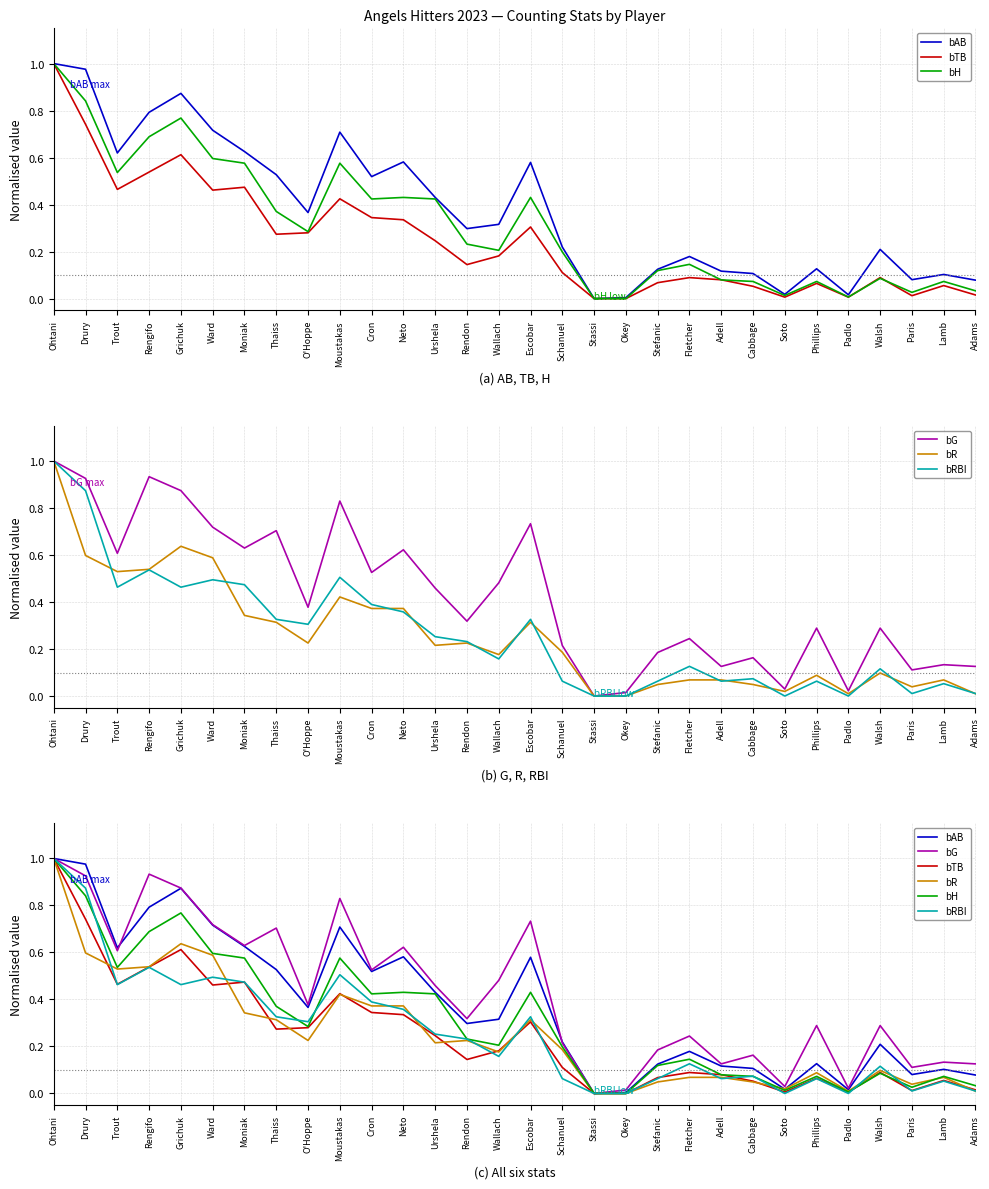

What is the difference between the second highest and minimum values in the bRBI series?

0.9